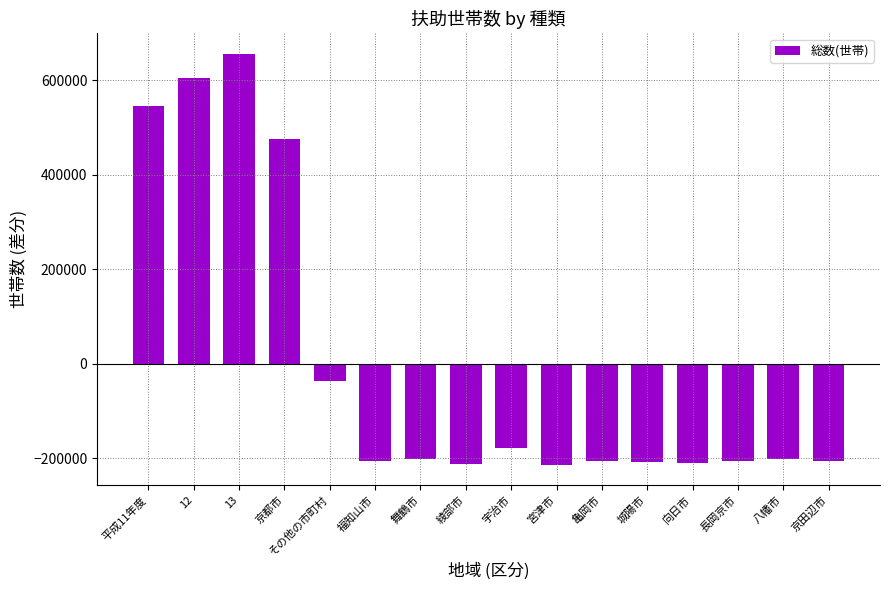

What is the difference between the maximum and minimum values?

868803.0